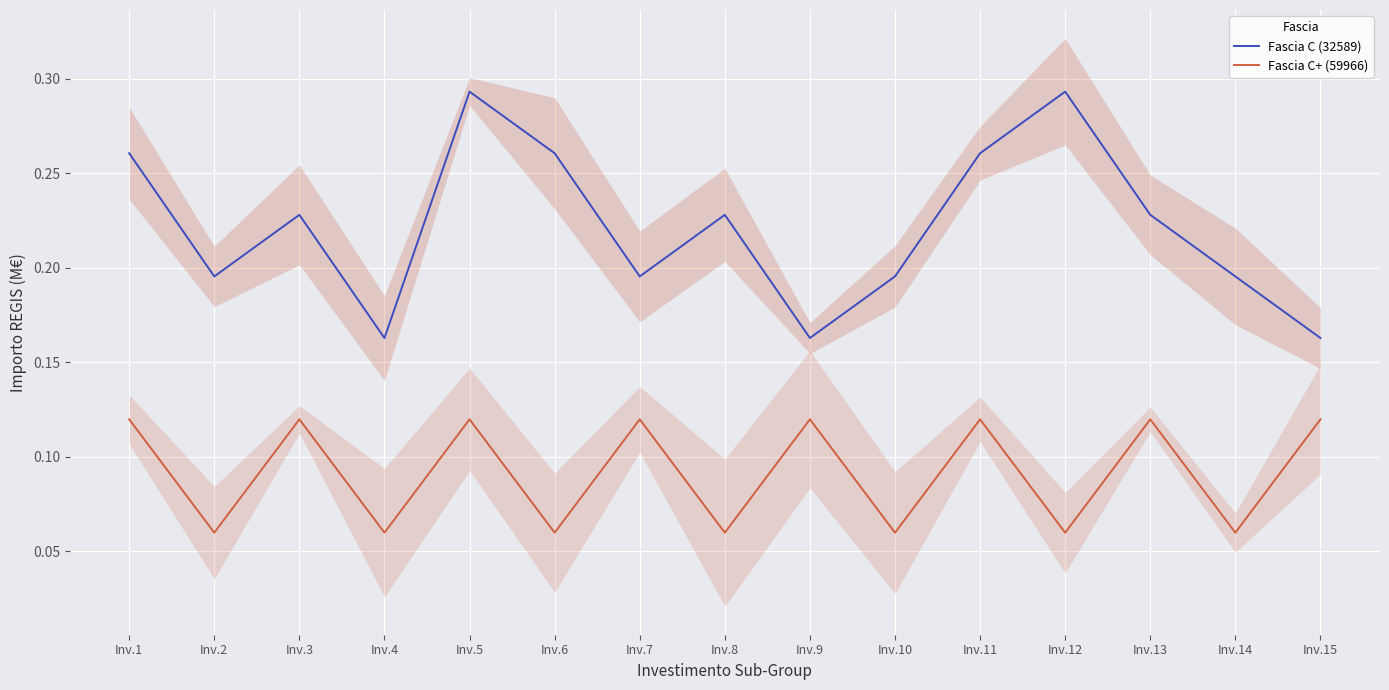

Is the value of Fascia C+ (59966) at Inv.13 greater than the value of Fascia C (32589) at Inv.5?

No